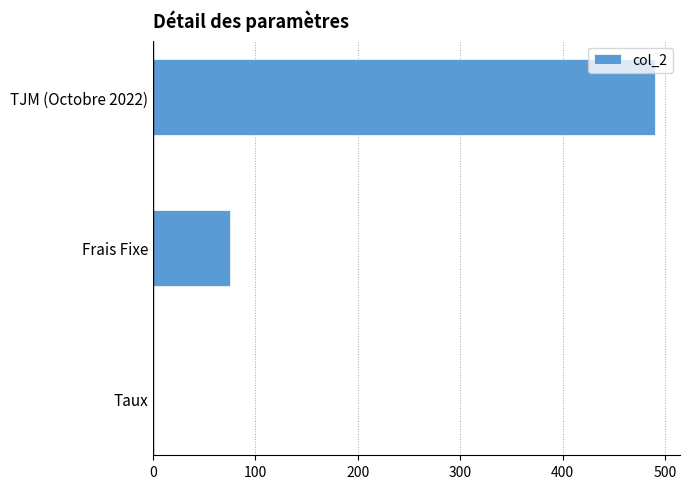

What value does the data have at TJM (Octobre 2022)?

490.0